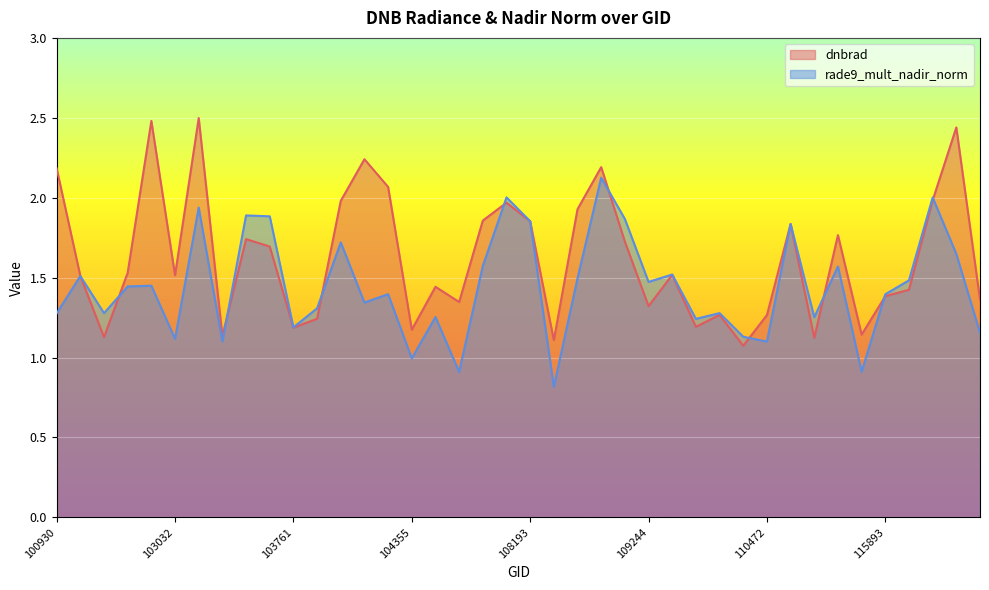

Read the rade9_mult_nadir_norm value at 115265.

1.3